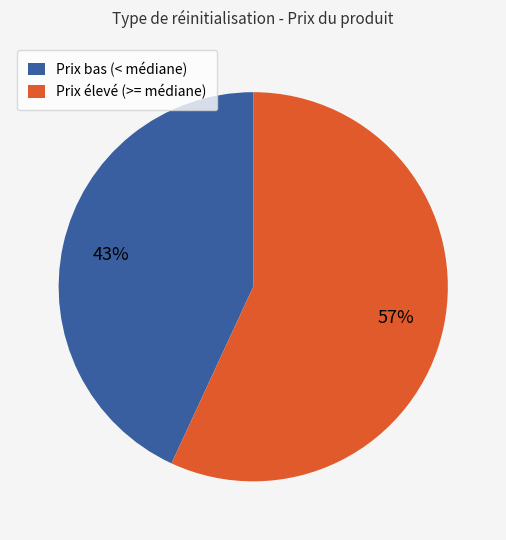

Count the number of slices in the pie.

2